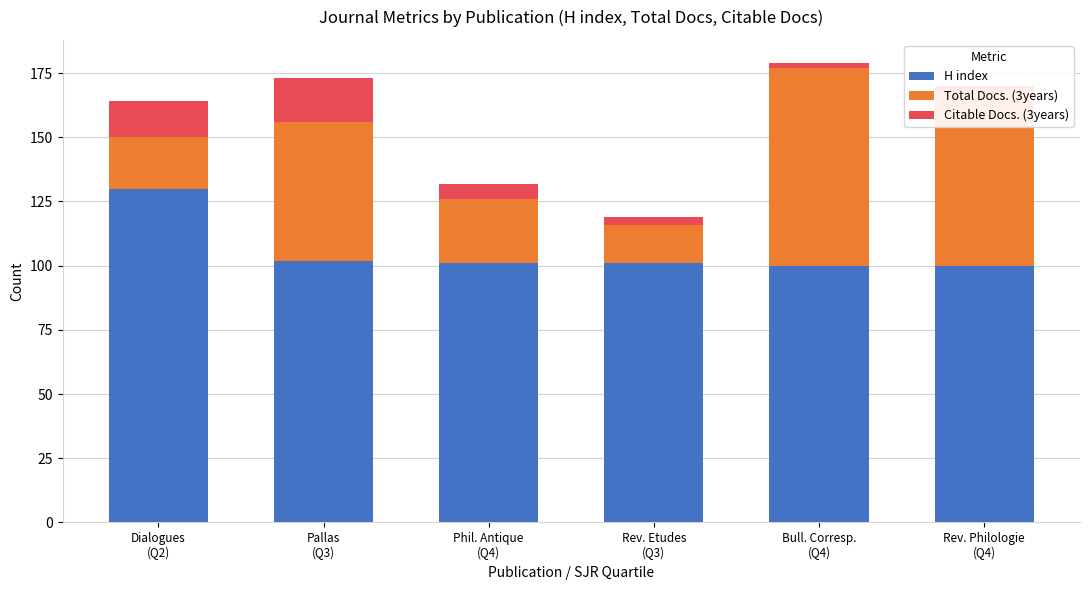

What are all the series names shown in the legend?

H index, Total Docs. (3years), Citable Docs. (3years)